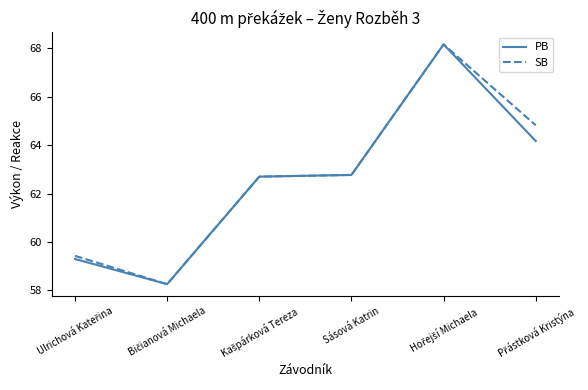

What position from the left is Sásová Katrin?

4